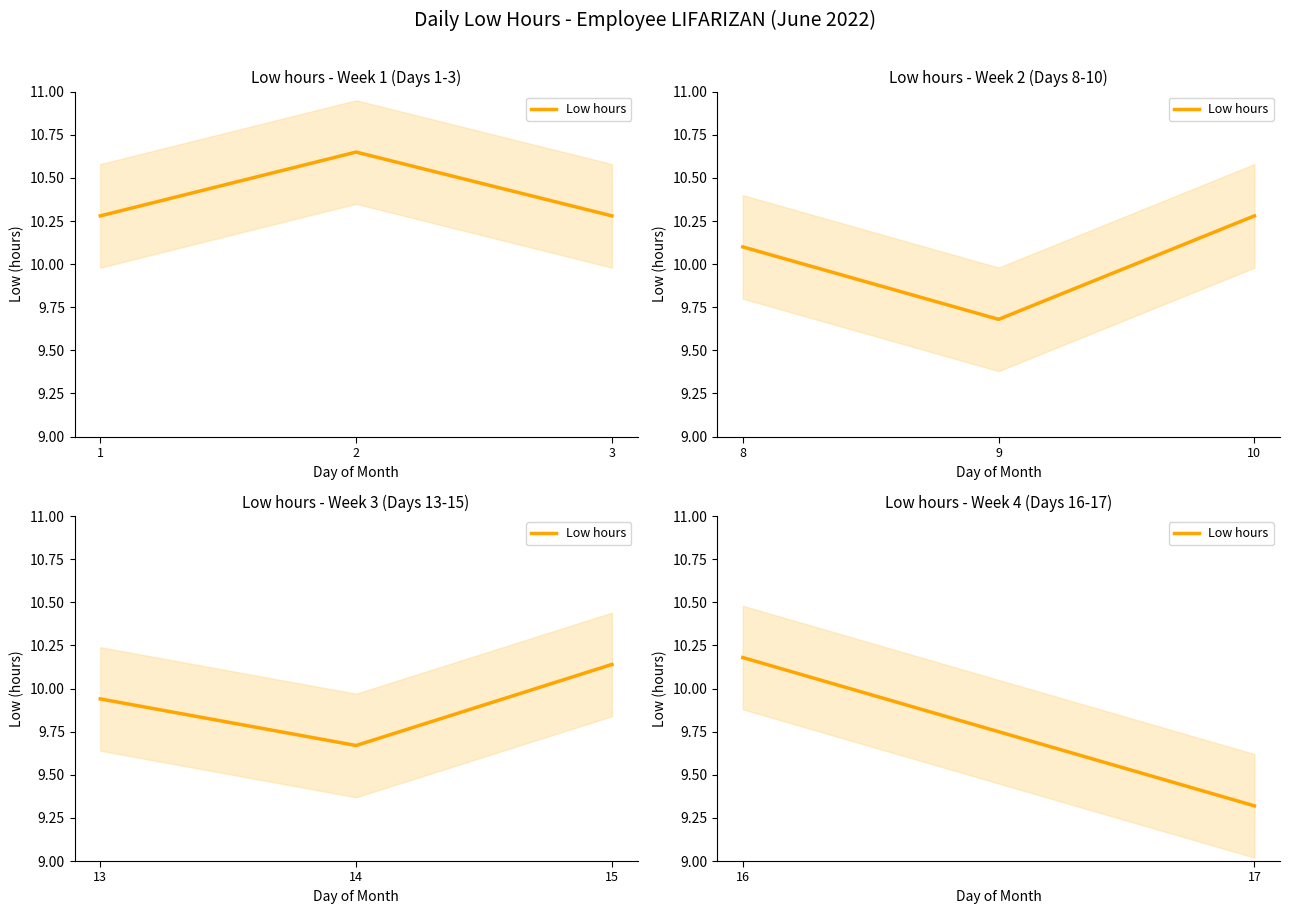

Is it true that the value at 16 is 16.1?

False